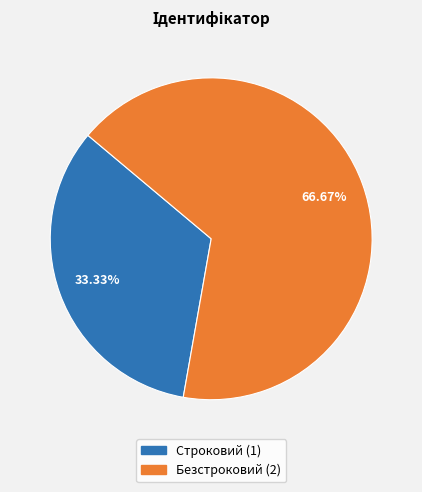

True or false: Строковий accounts for 39% of the total.

False